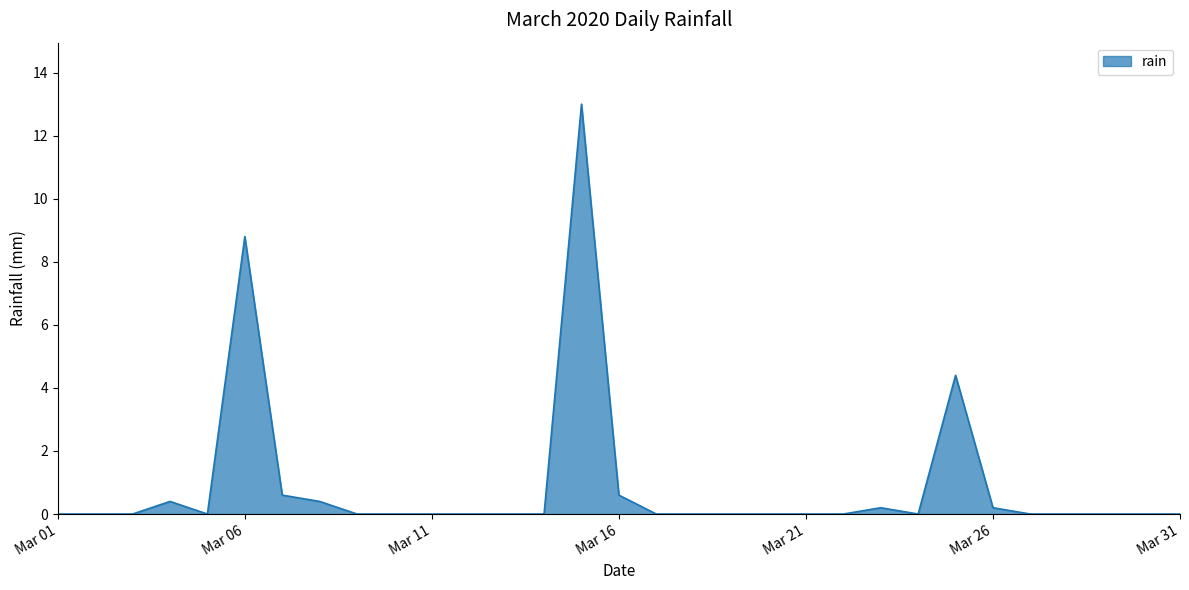

Count the number of categories in the chart.

31